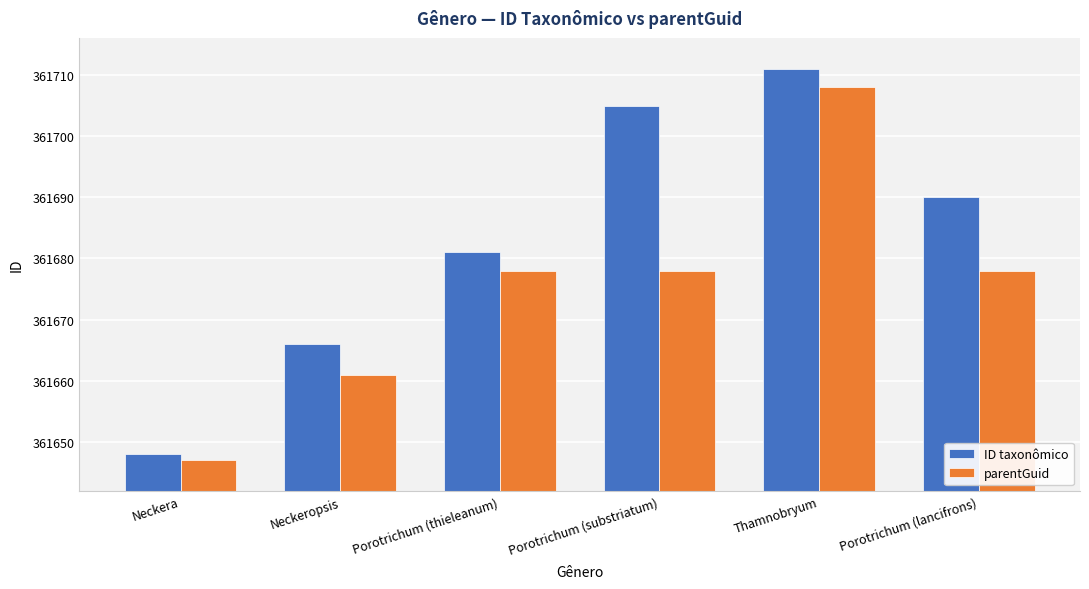

Reading left to right, transcribe all the data shown in this chart.

ID taxonômico: 361648	361666	361681	361705	361711	361690
parentGuid: 361647	361661	361678	361678	361708	361678